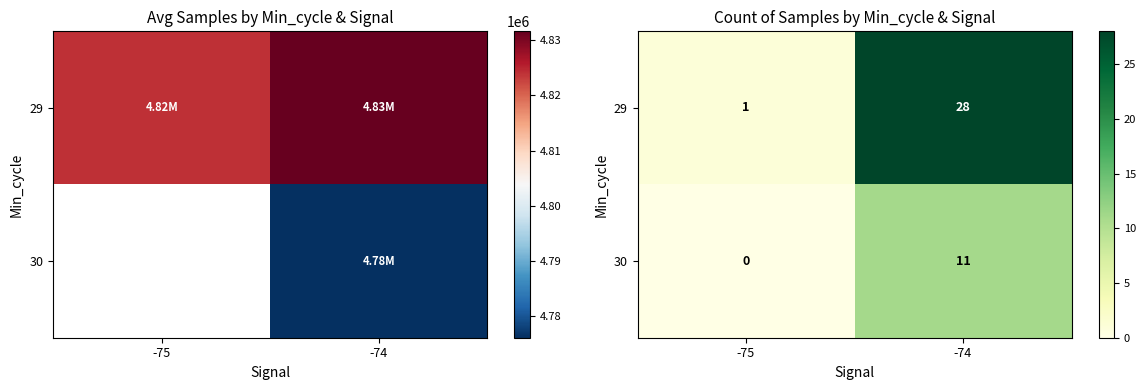

True or false: 30 has a value of 0 at -75.

True